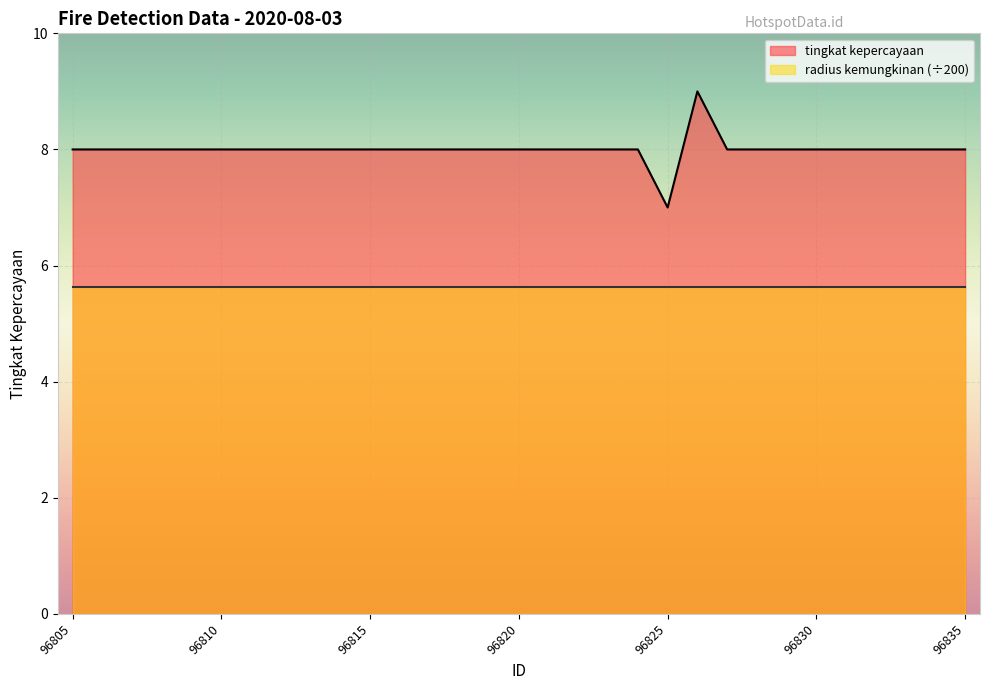

Count the values in the range 8 to 9.

30